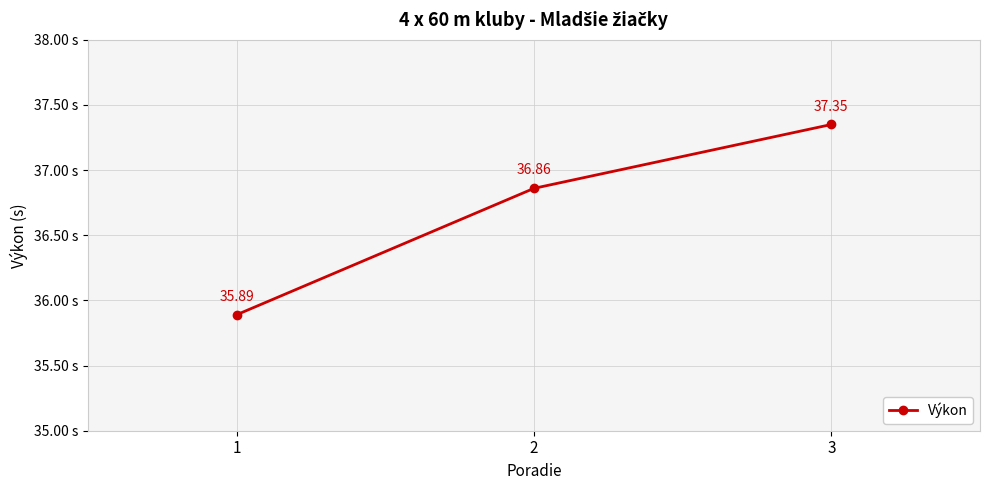

Between 3 and 1, which is larger?

3